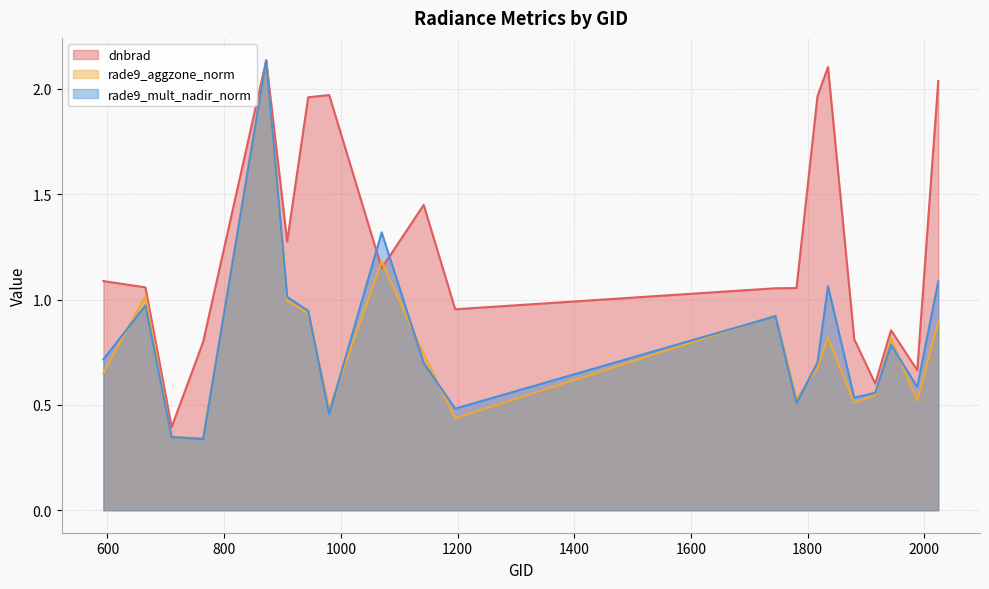

What is the smallest value displayed?

0.3